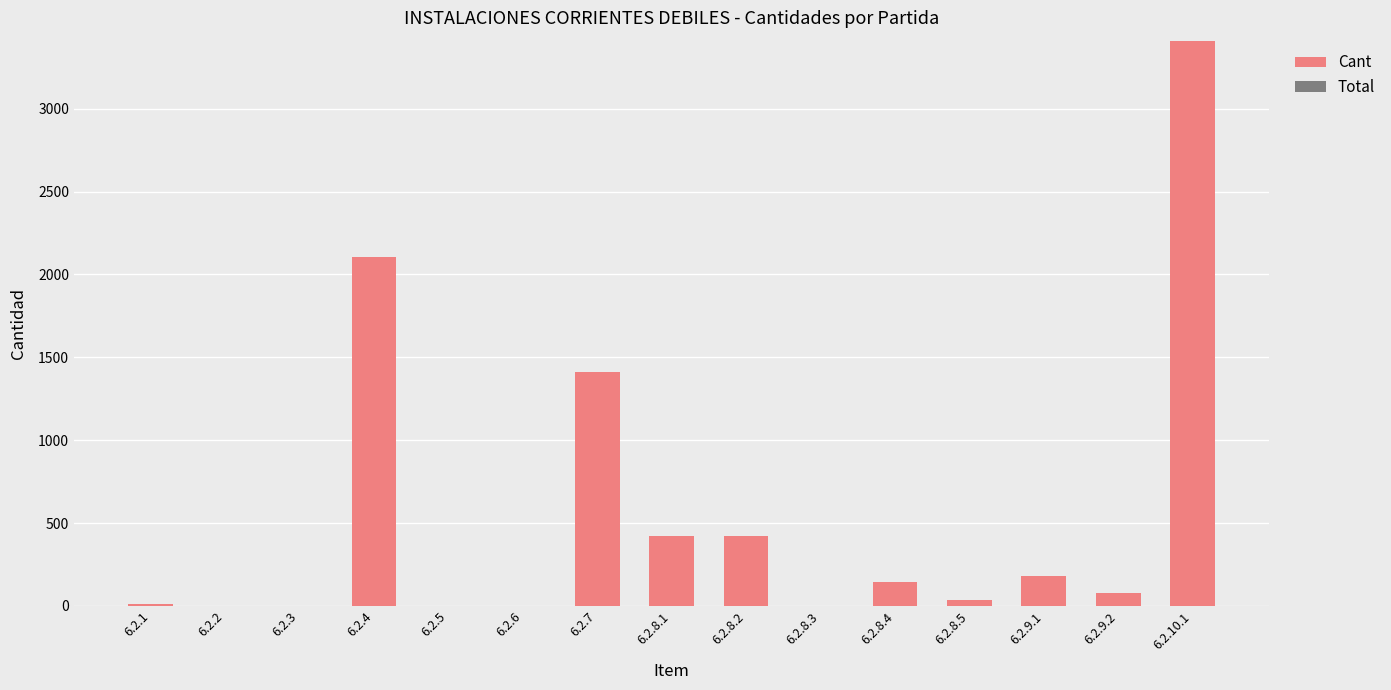

Does the chart contain stacked bars?

No